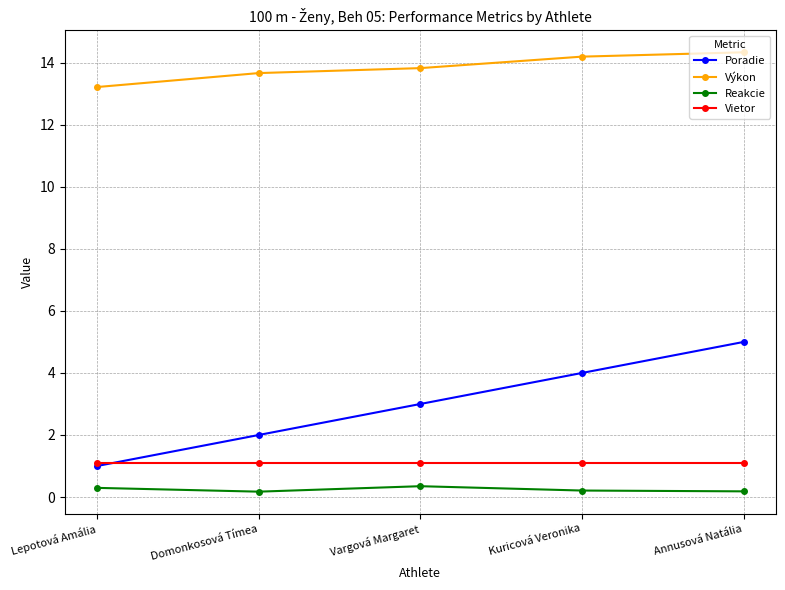

True or false: Reakcie and Výkon cross at least once.

False